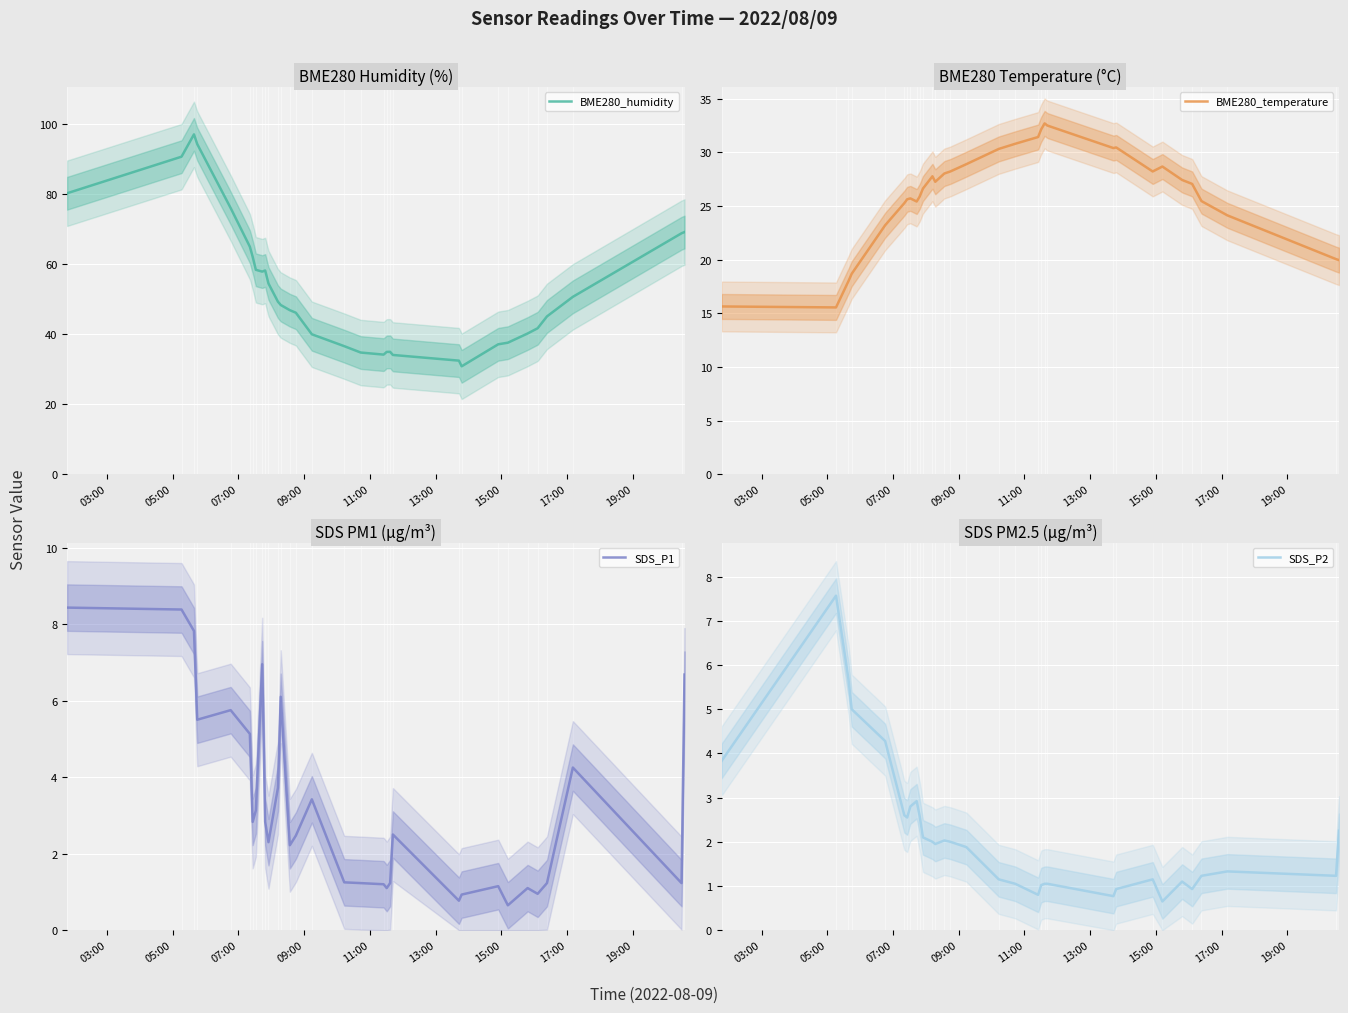

What is the difference between the maximum and minimum values in the BME280_temperature series?

17.2